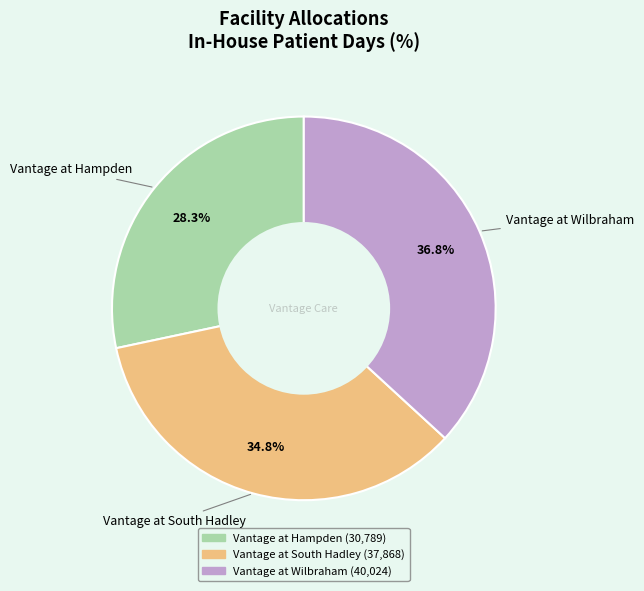

Rank the categories by value from highest to lowest.

Vantage at Wilbraham, Vantage at South Hadley, Vantage at Hampden